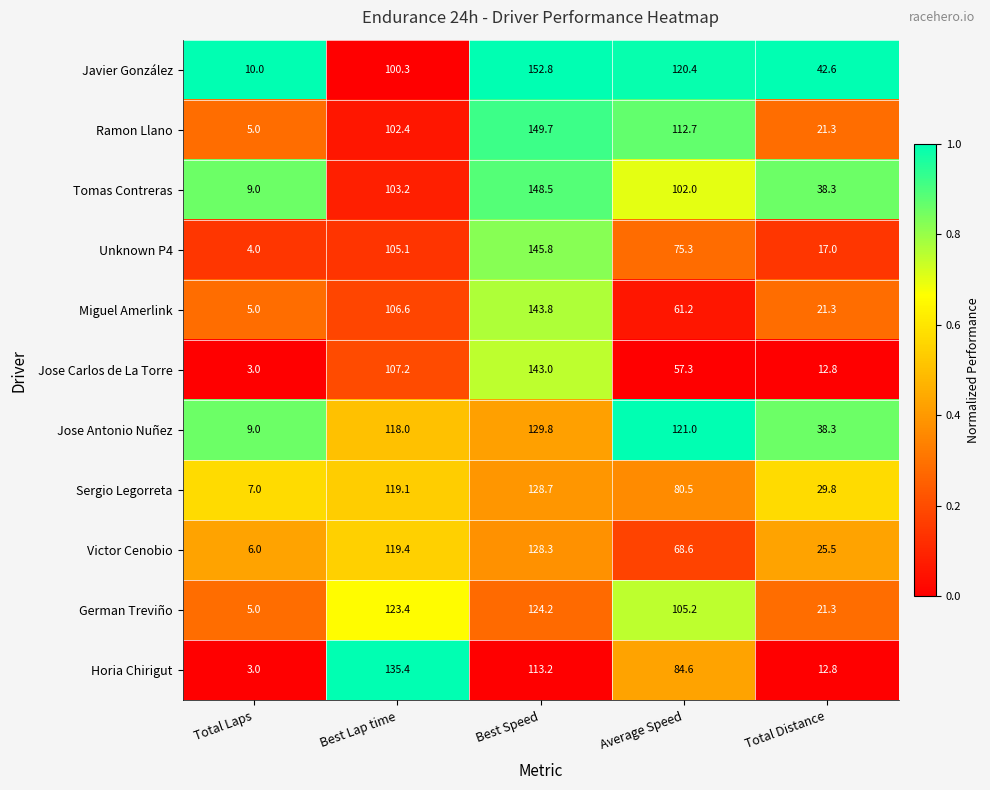

Rank the series at Best Lap time from lowest to highest value.

Javier González, Ramon Llano, Tomas Contreras, Unknown P4, Miguel Amerlink, Jose Carlos de La Torre, Jose Antonio Nuñez, Sergio Legorreta, Victor Cenobio, German Treviño, Horia Chirigut